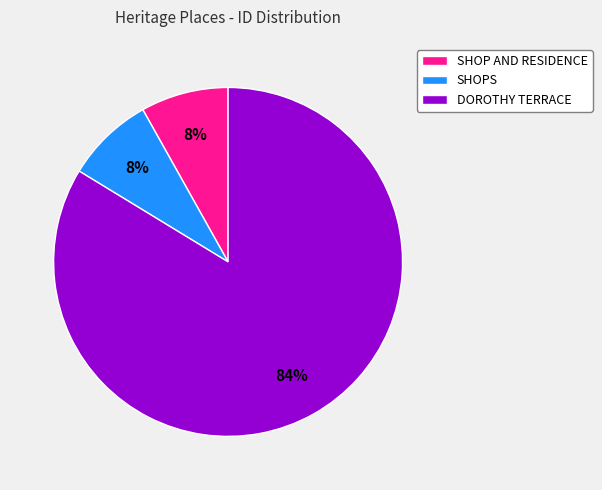

Is there any slice that represents more than half of the pie?

Yes